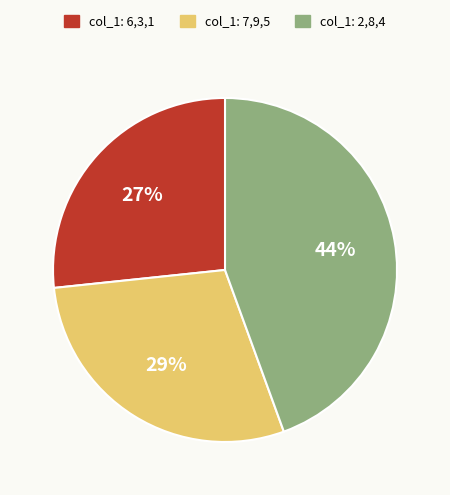

To the nearest percent, what percentage of the pie is col_1: 6,3,1?

27%